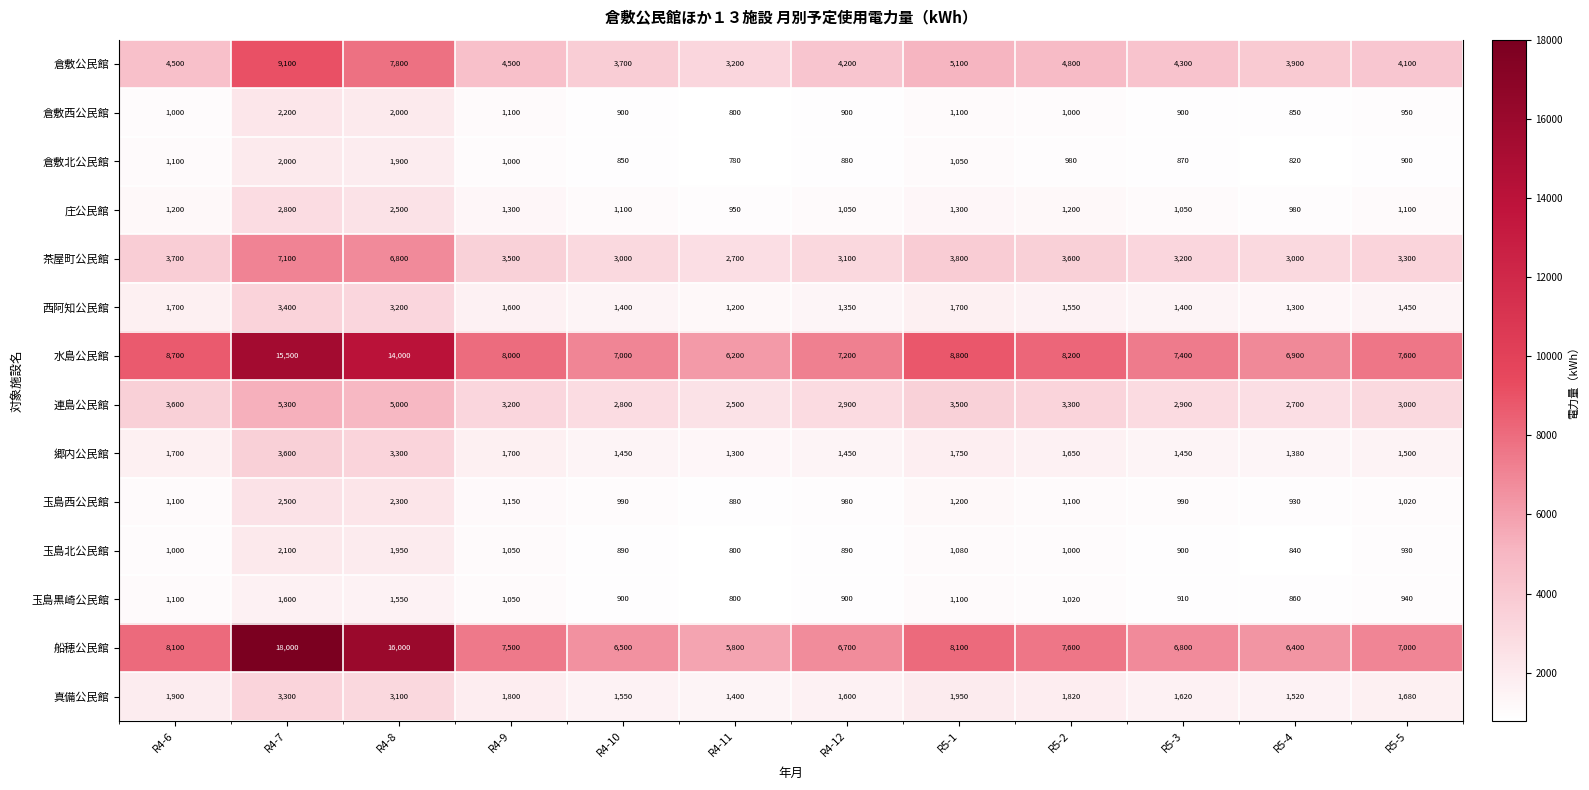

At which category is the sum across all series the highest?

R4-7